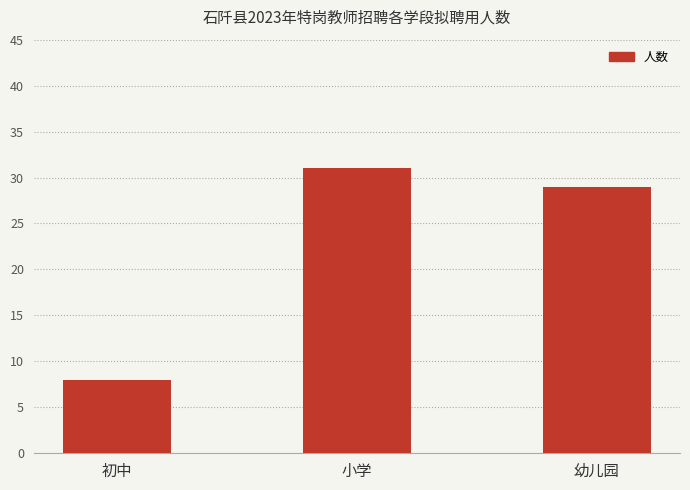

At which label is the value closest to 19?

幼儿园